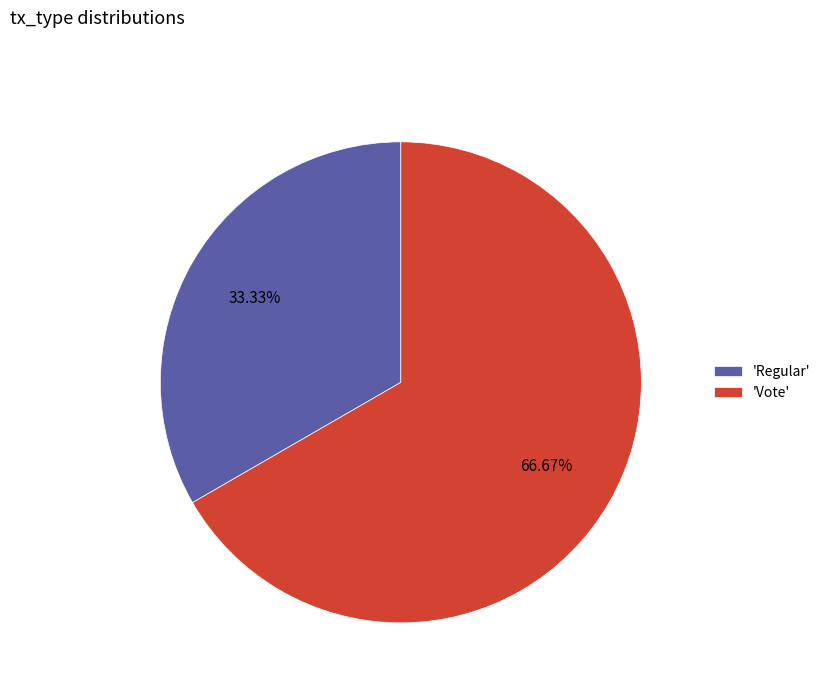

Rank the categories by value from highest to lowest.

'Vote', 'Regular'